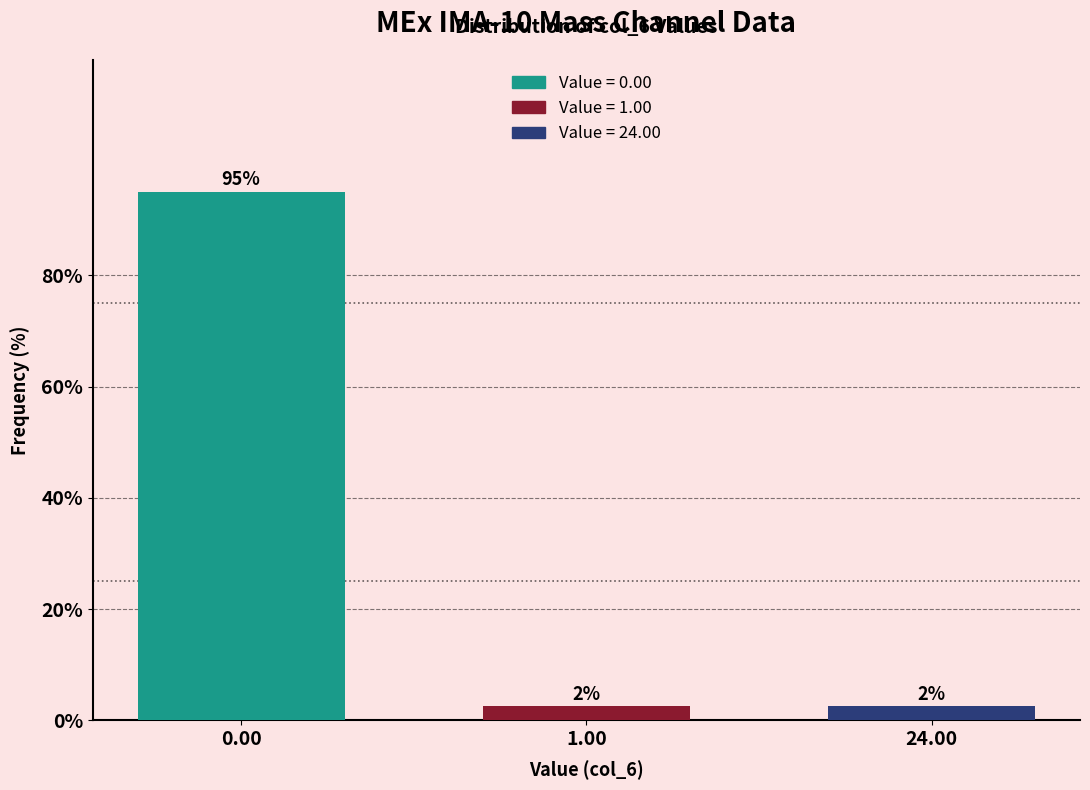

Does the chart contain any negative values?

No